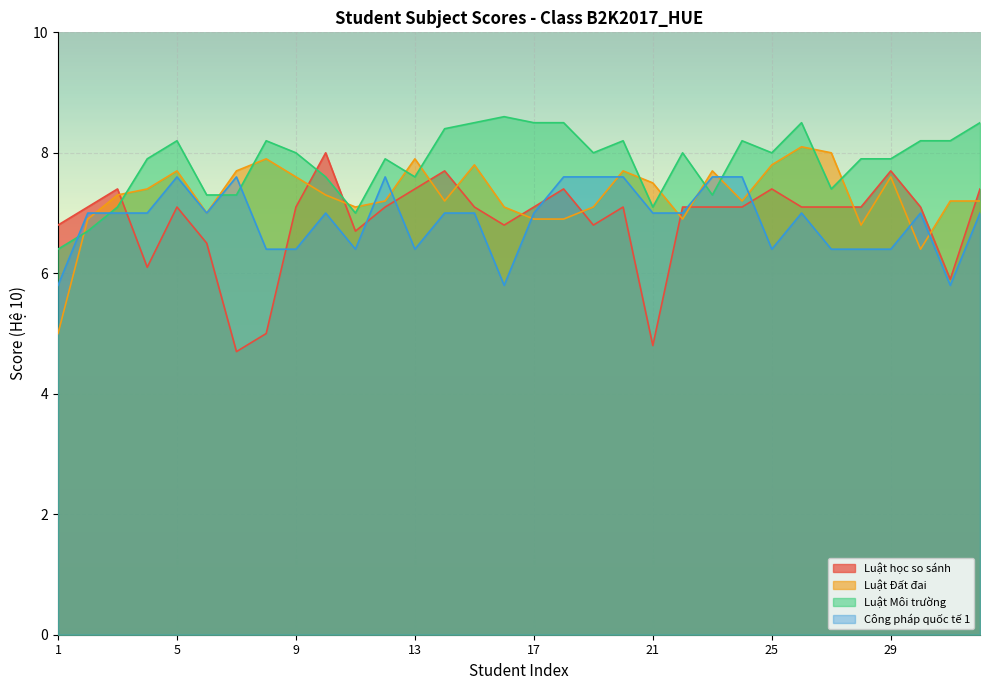

True or false: Công pháp quốc tế 1 has a value of 6.4 at 13.

True